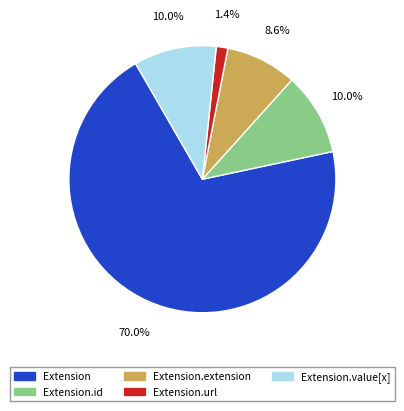

Which has a higher value, Extension or Extension.value[x]?

Extension